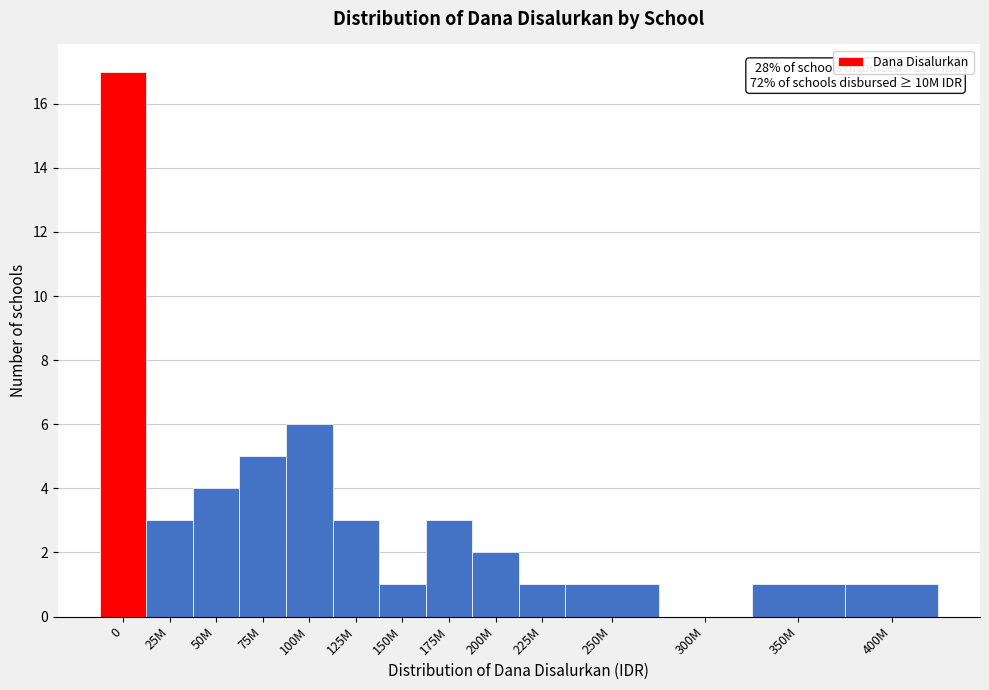

Reading right to left, list all the values displayed in this chart.

400M=1	350M=1	300M=0	250M=1	225M=1	200M=2	175M=3	150M=1	125M=3	100M=6	75M=5	50M=4	25M=3	0=17